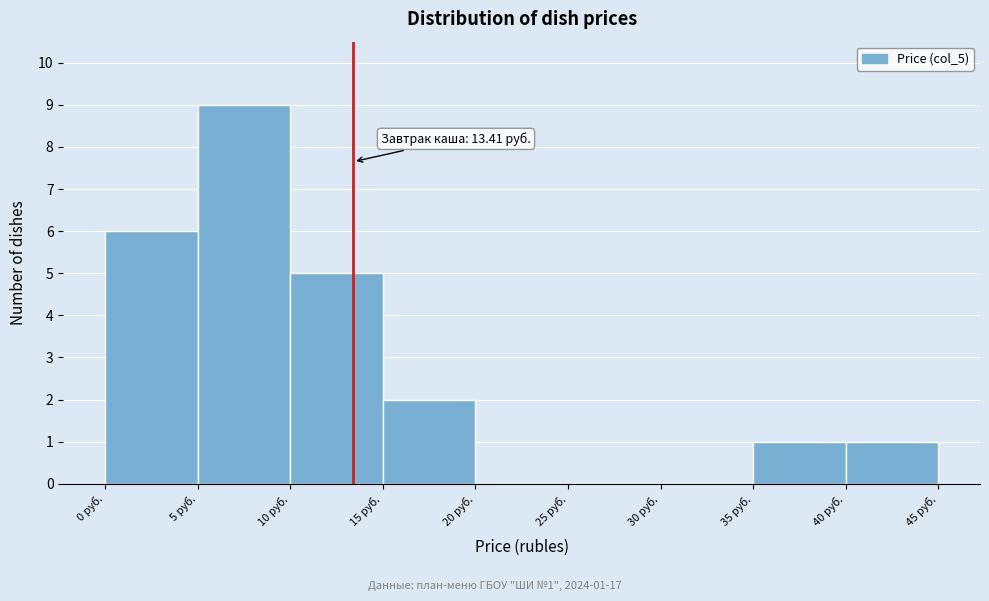

Over which range of the x-axis is the bar tallest?

5 to 10